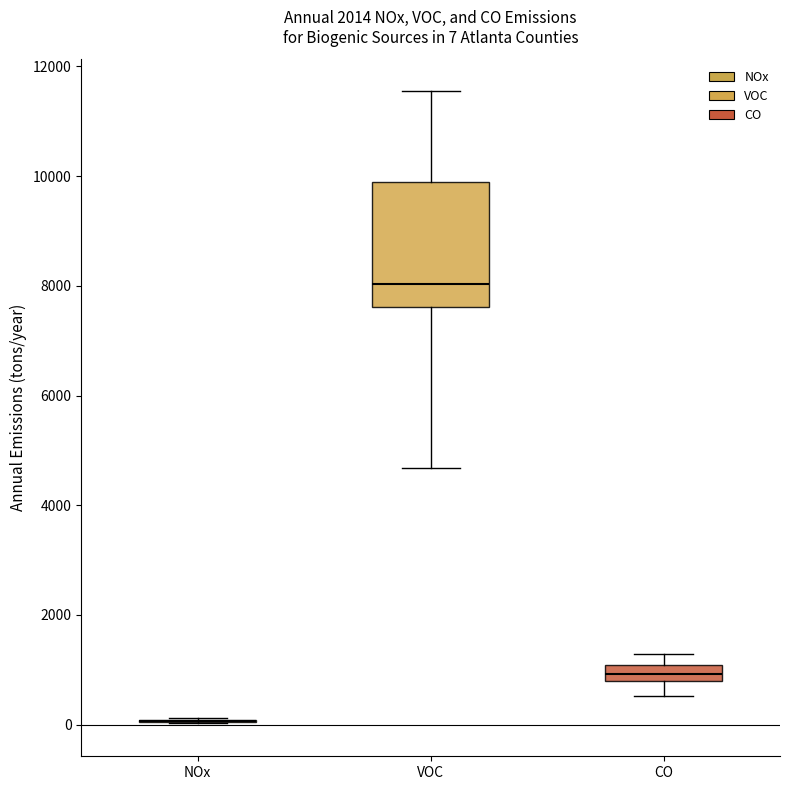

Which box is the tallest, from its lower edge to its upper edge?

VOC